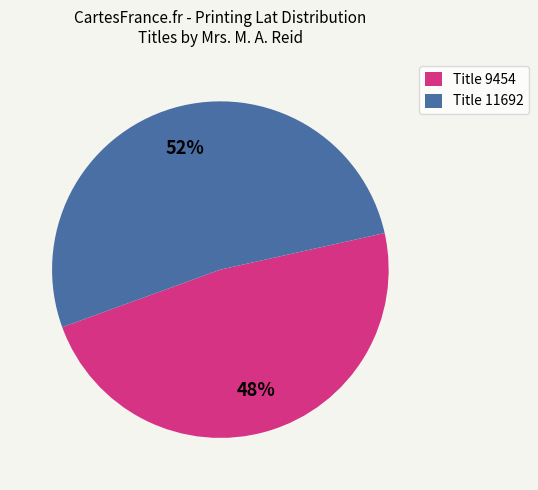

The Title 9454 slice represents 48% of the pie. True or false?

True